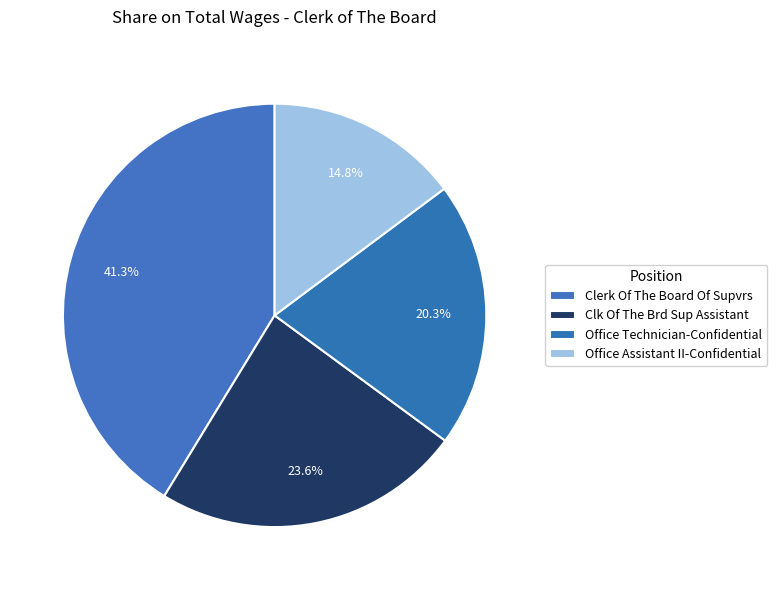

Count the number of slices in the pie.

4